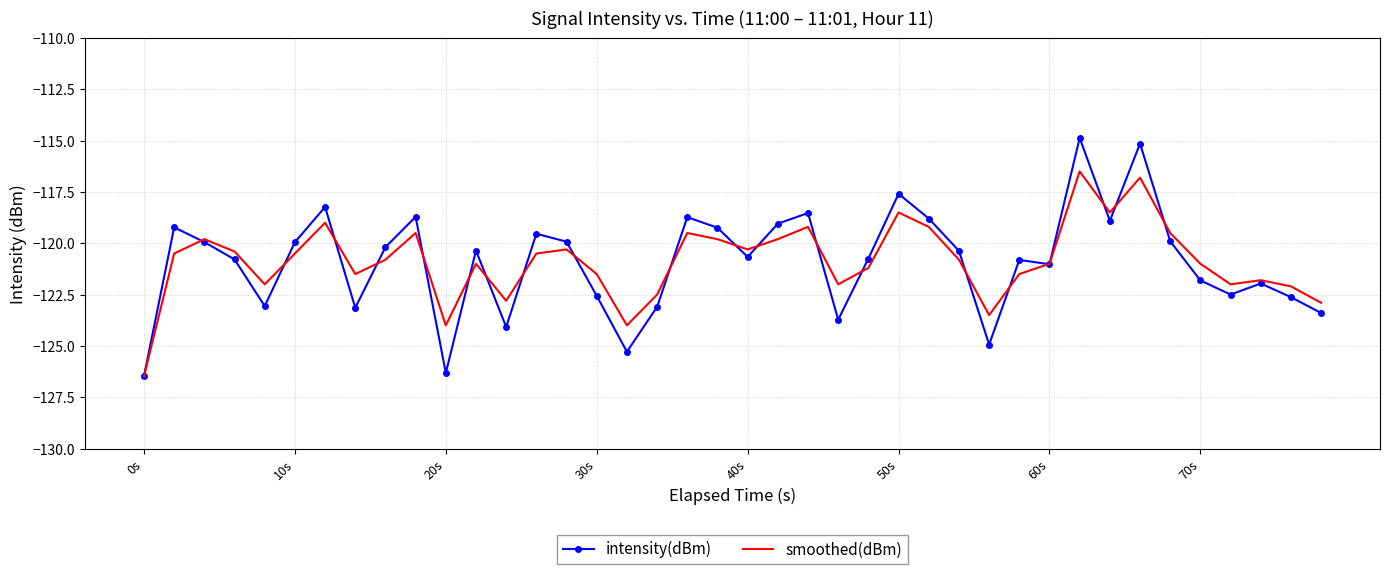

List the series in order of their peak value, highest first.

intensity(dBm), smoothed(dBm)